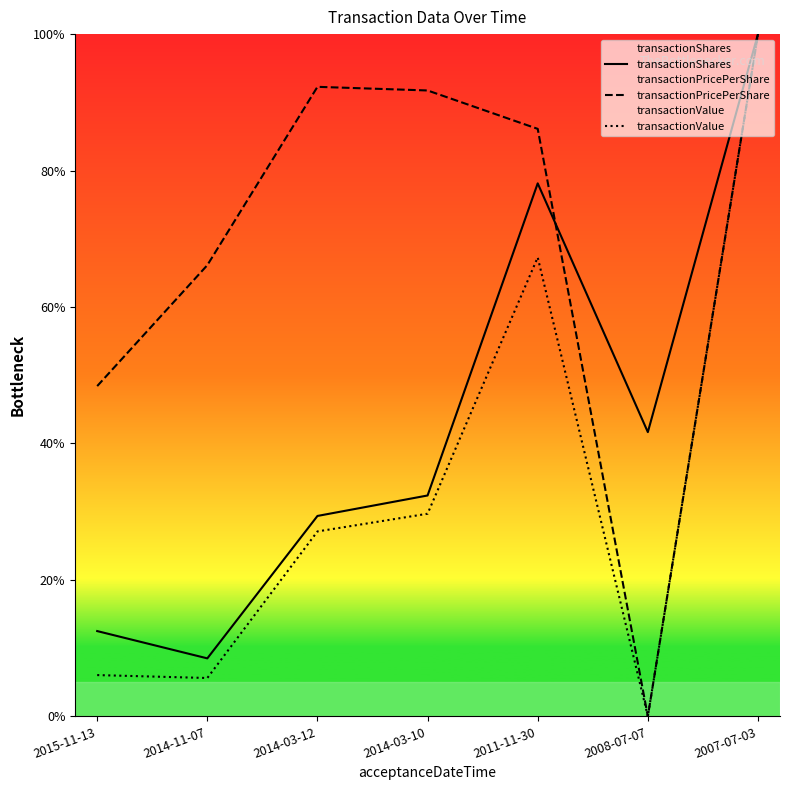

How many times do transactionShares and transactionPricePerShare cross each other?

1